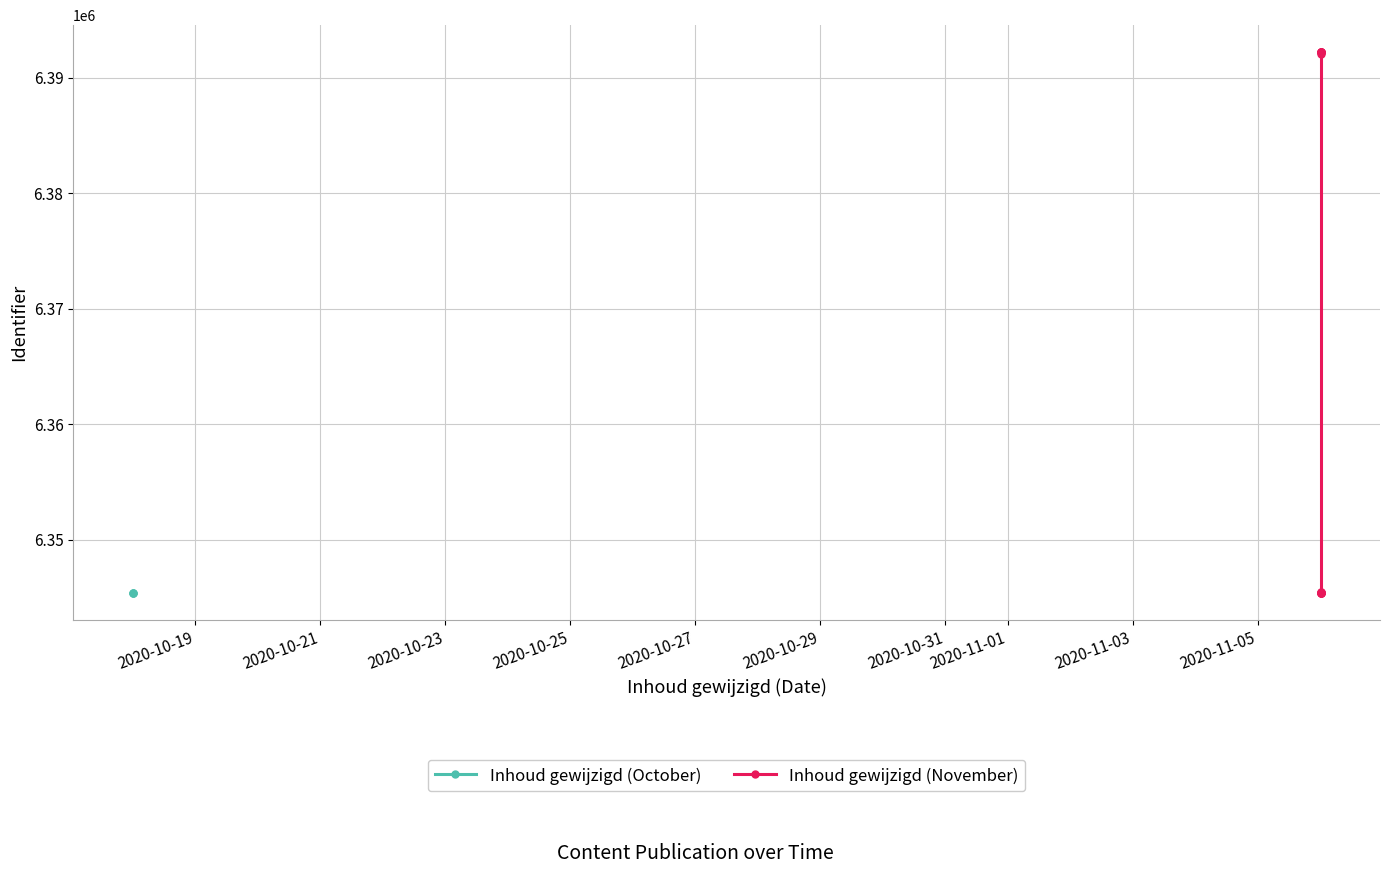

What is the difference between the second highest and second lowest values?

46858